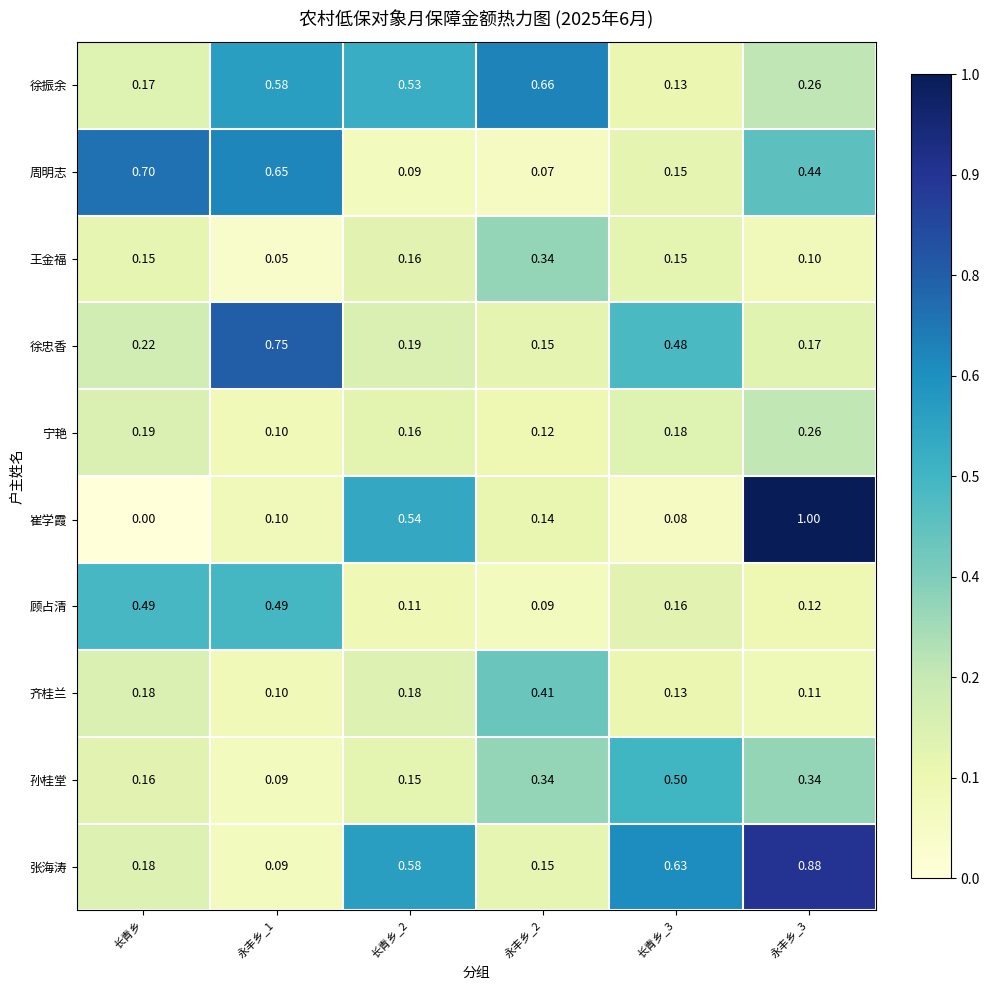

Rank the series by their maximum value, from highest to lowest.

崔学霞, 张海涛, 徐忠香, 周明志, 徐振余, 孙桂堂, 顾占清, 齐桂兰, 王金福, 宁艳